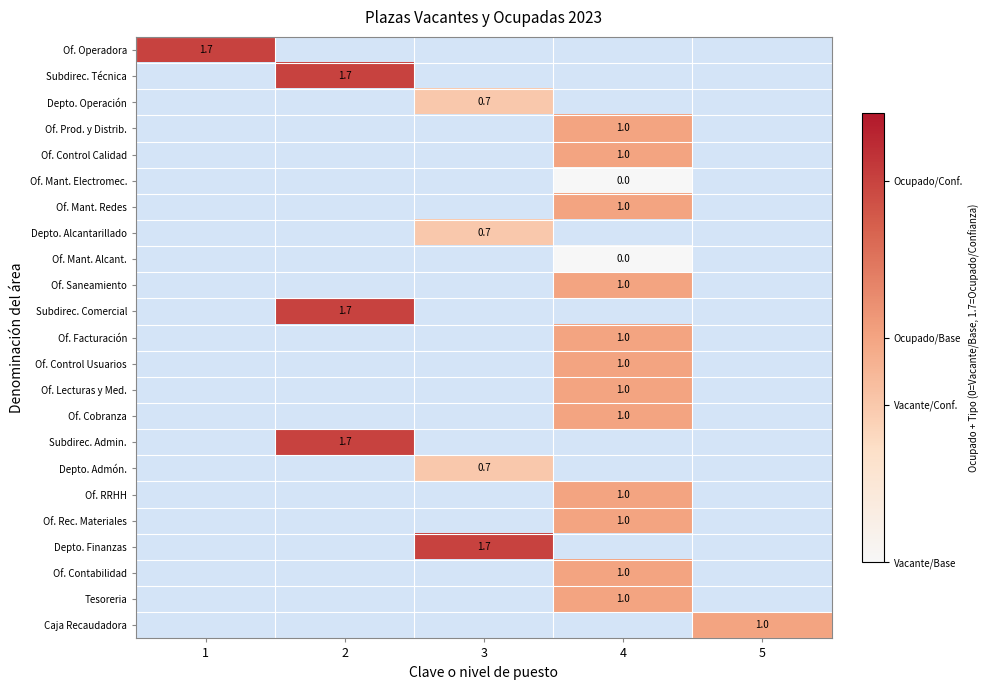

The value of Of. Lecturas y Med. at 4 is 1.0. True or false?

True